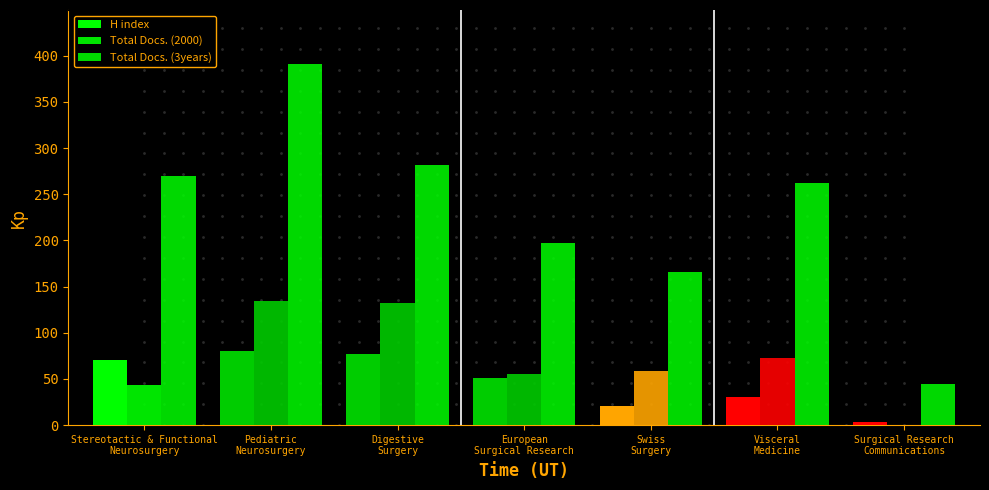

Between Pediatric
Neurosurgery and Swiss
Surgery, which series saw the biggest shift?

Total Docs. (3years)